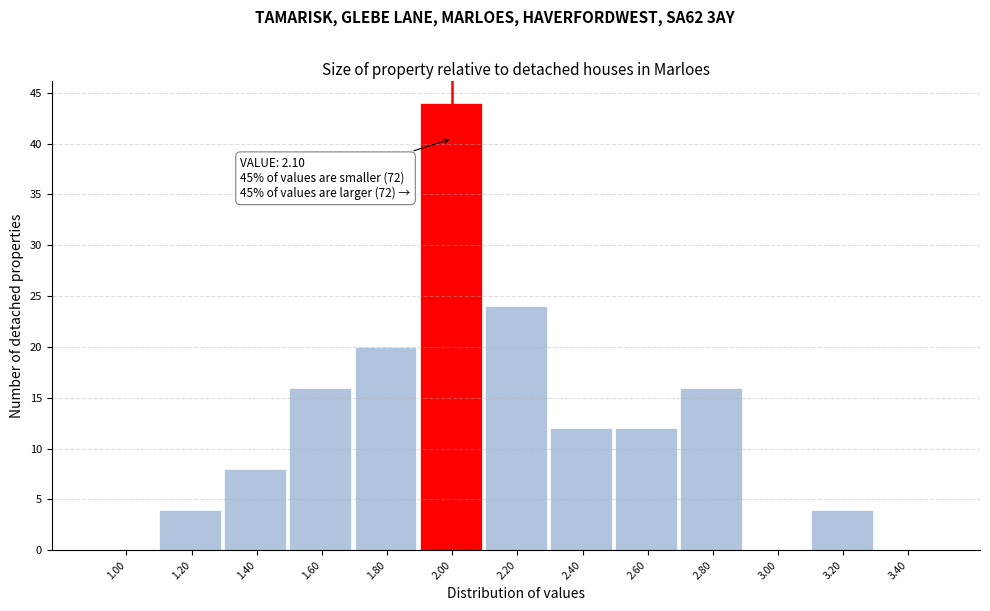

Reading left to right, transcribe all the data shown in this chart.

1.00=0	1.20=4	1.40=8	1.60=16	1.80=20	2.00=44	2.20=24	2.40=12	2.60=12	2.80=16	3.00=0	3.20=4	3.40=0